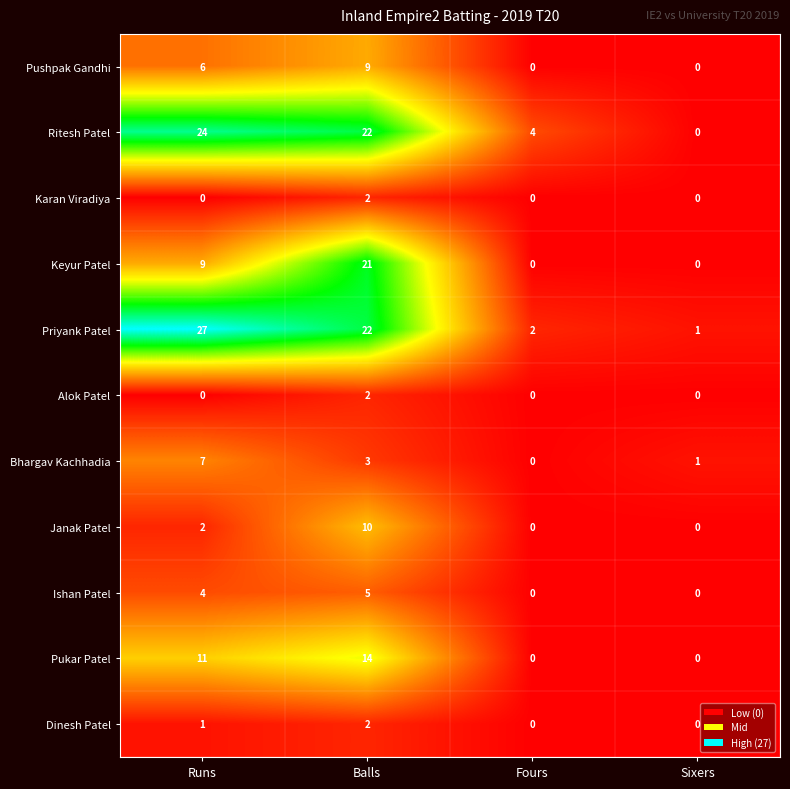

True or false: Karan Viradiya has a value of 1 at Sixers.

False